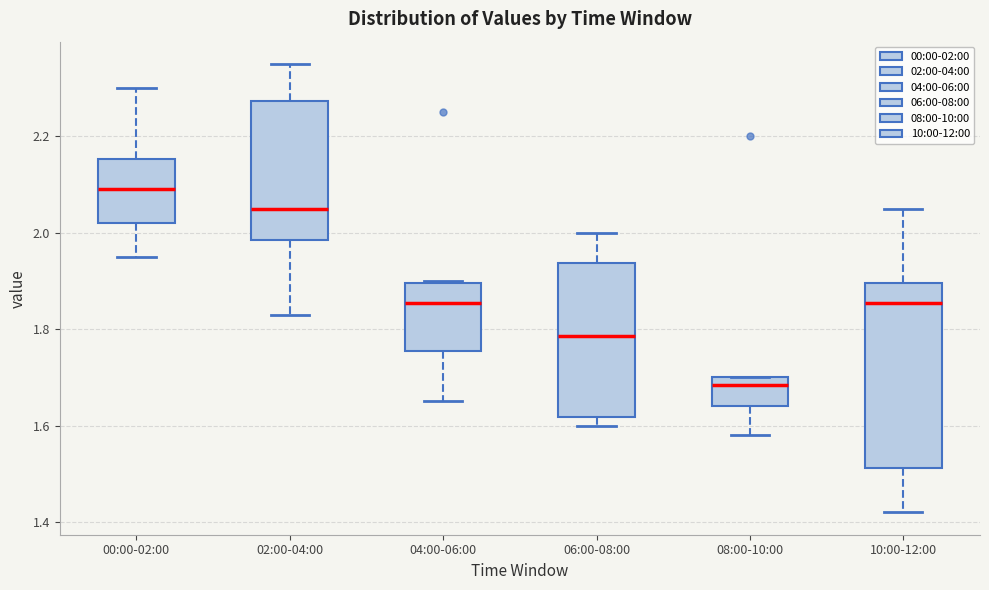

Reading left to right, transcribe this box plot: for each box, give where its median line is, the range the box spans, and where its two whiskers end, as read against the y-axis. The values are not printed on the chart, so give them approximately, as read against the axis.

00:00-02:00: median 2.10, box 2.02 to 2.16, whiskers 1.96 to 2.30
02:00-04:00: median 2.06, box 1.98 to 2.28, whiskers 1.84 to 2.36
04:00-06:00: median 1.86, box 1.76 to 1.90, whiskers 1.66 to 1.90
06:00-08:00: median 1.78, box 1.62 to 1.94, whiskers 1.60 to 2.00
08:00-10:00: median 1.68, box 1.64 to 1.70, whiskers 1.58 to 1.70
10:00-12:00: median 1.86, box 1.52 to 1.90, whiskers 1.42 to 2.06